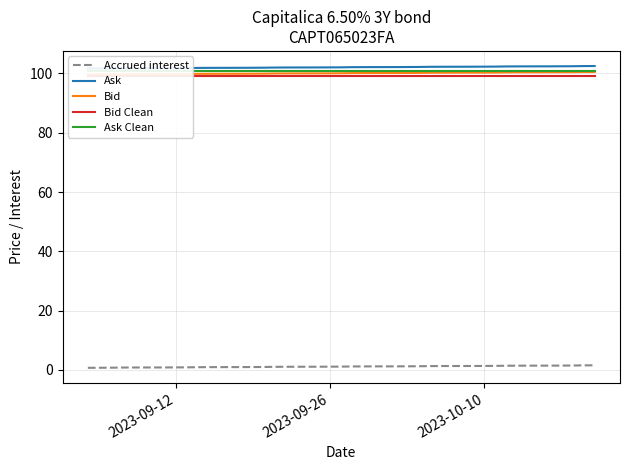

Which series has the widest spread of values?

Ask